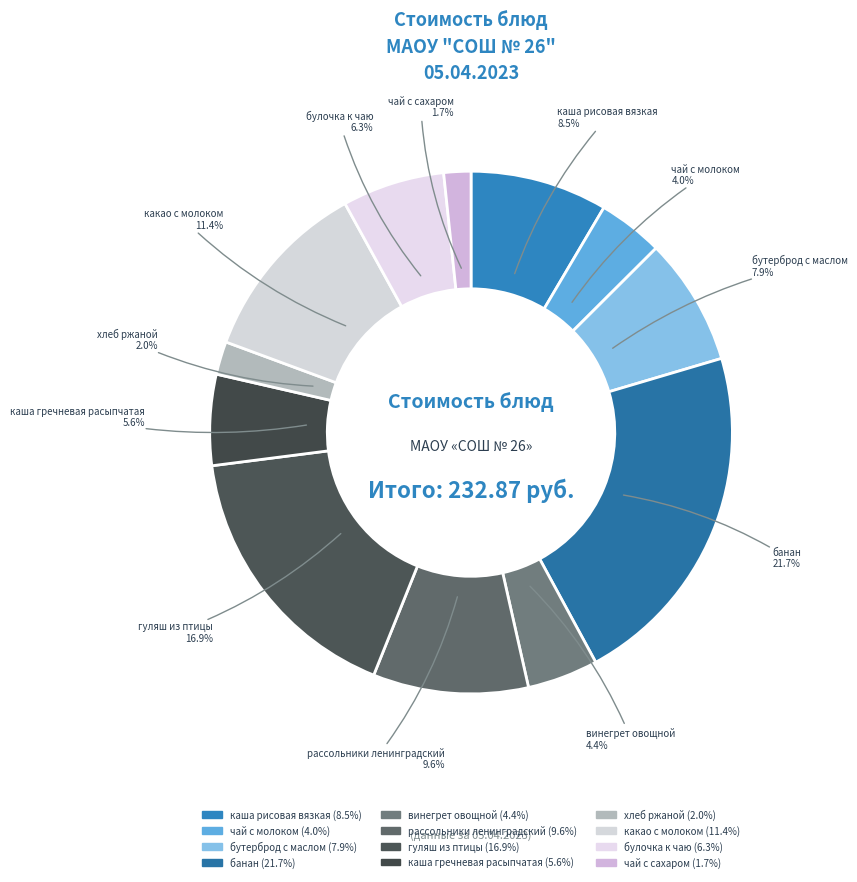

How many slices are in this pie chart?

12